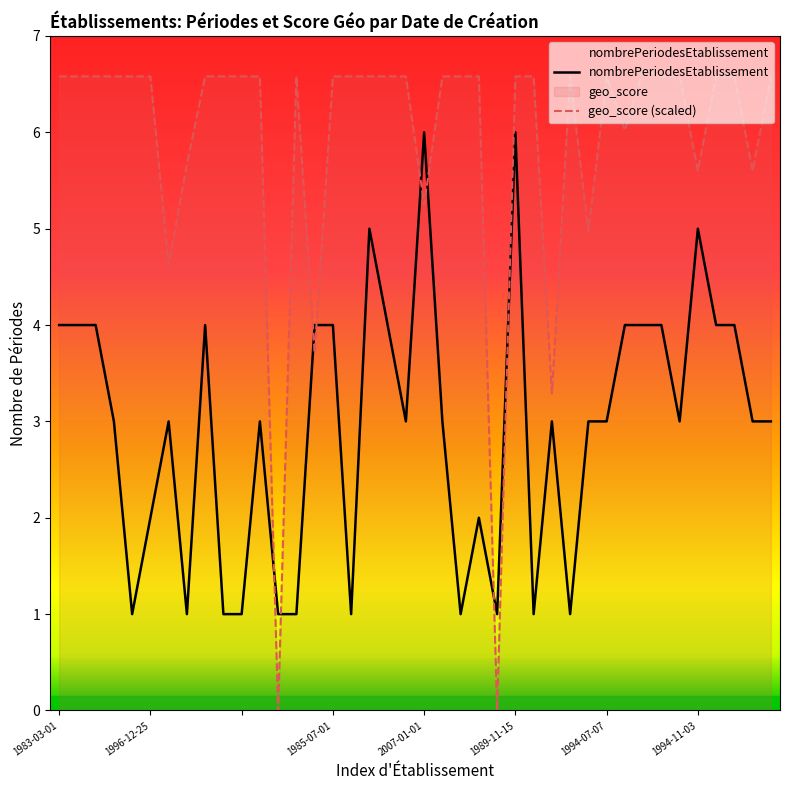

Reading left to right, list all the values displayed in this chart.

nombrePeriodesEtablissement: 1983-03-01=4.0	1983-12-21=4.0	2004-02-10=4.0	1995-12-25=3.0	1995-12-25=1.0	1996-12-25=2.0	1974-01-01=3.0	=1.0	1977-01-01=4.0	=1.0	=1.0	1982-01-22=3.0	=1.0	=1.0	1983-12-01=4.0	1985-07-01=4.0	1982-08-01=1.0	1995-01-01=5.0	1986-04-09=4.0	1987-01-01=3.0	2007-01-01=6.0	=3.0	2011-06-01=1.0	=2.0	=1.0	1989-11-15=6.0	1989-12-09=1.0	1900-01-01=3.0	=1.0	1990-11-27=3.0	1994-07-07=3.0	1993-05-03=4.0	1992-10-01=4.0	1993-01-01=4.0	1994-03-21=3.0	1994-11-03=5.0	2016-08-01=4.0	1999-10-01=4.0	1995-05-01=3.0	=3.0
geo_score: 1983-03-01=6.6	1983-12-21=6.6	2004-02-10=6.6	1995-12-25=6.6	1995-12-25=6.6	1996-12-25=6.6	1974-01-01=4.6	=5.7	1977-01-01=6.6	=6.6	=6.6	1982-01-22=6.6	=0.0	=6.6	1983-12-01=3.7	1985-07-01=6.6	1982-08-01=6.6	1995-01-01=6.6	1986-04-09=6.6	1987-01-01=6.6	2007-01-01=5.2	=6.6	2011-06-01=6.6	=6.6	=0.0	1989-11-15=6.6	1989-12-09=6.6	1900-01-01=3.3	=6.6	1990-11-27=5.0	1994-07-07=6.6	1993-05-03=6.0	1992-10-01=6.6	1993-01-01=6.6	1994-03-21=6.6	1994-11-03=5.6	2016-08-01=6.6	1999-10-01=6.6	1995-05-01=5.6	=6.6